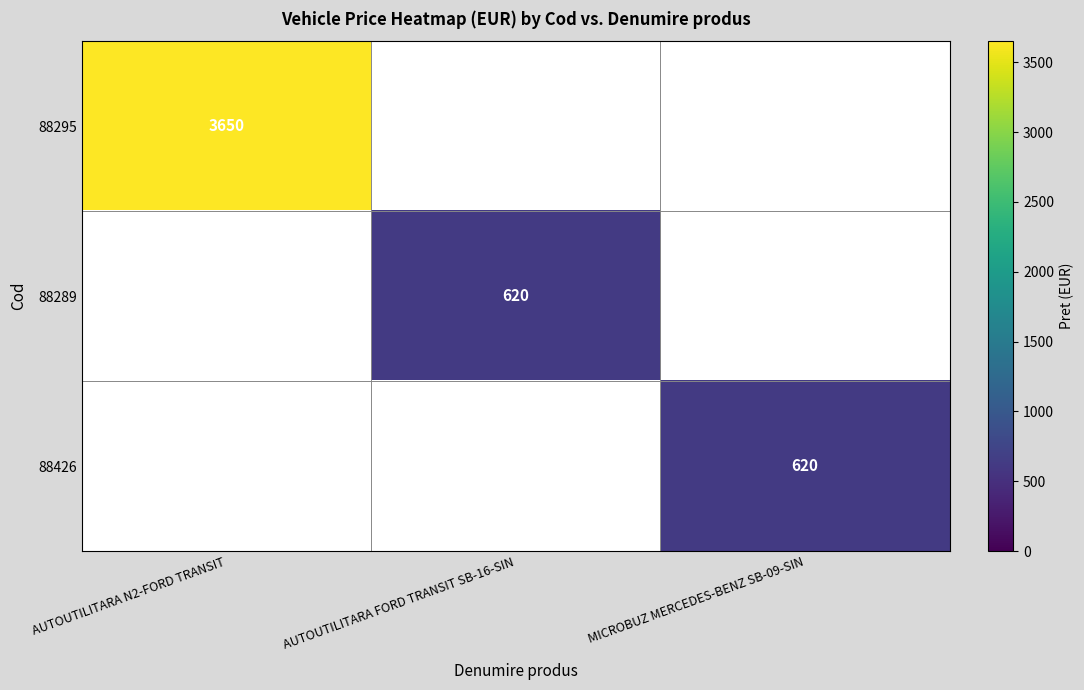

Which has a higher value, MICROBUZ MERCEDES-BENZ SB-09-SIN or AUTOUTILITARA N2-FORD TRANSIT?

AUTOUTILITARA N2-FORD TRANSIT